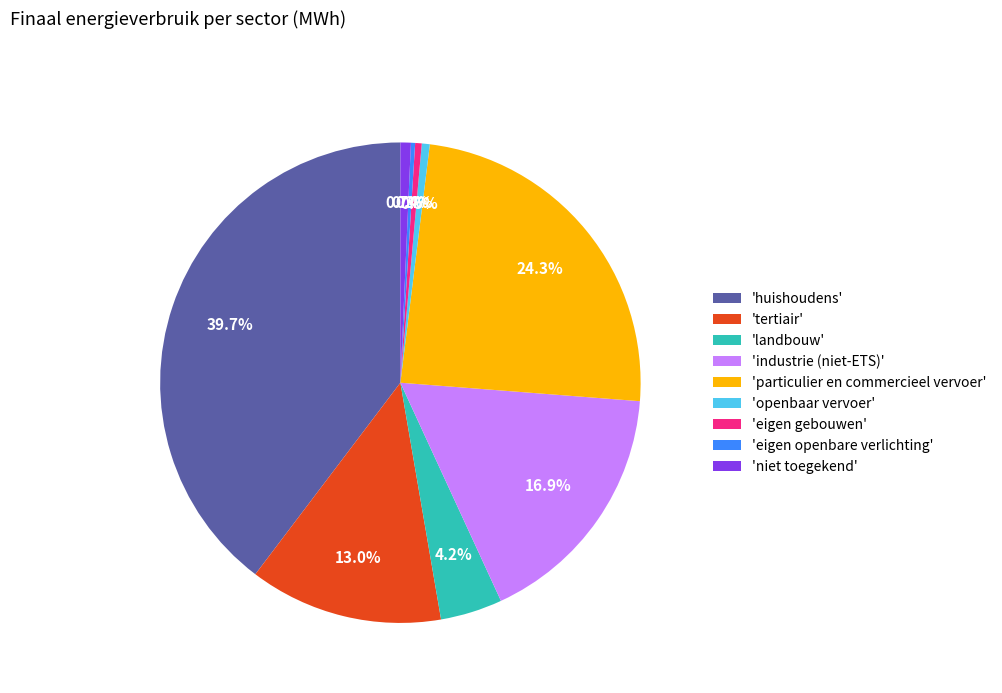

Between 'huishoudens' and 'niet toegekend', which is larger?

'huishoudens'